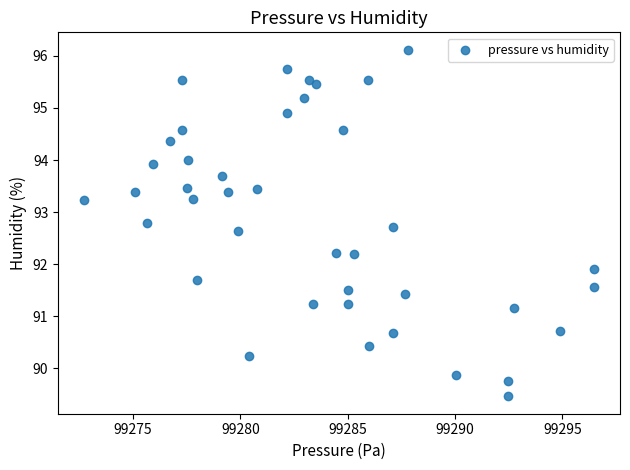

What Y value in the scatter plot is closest to 92?

91.9